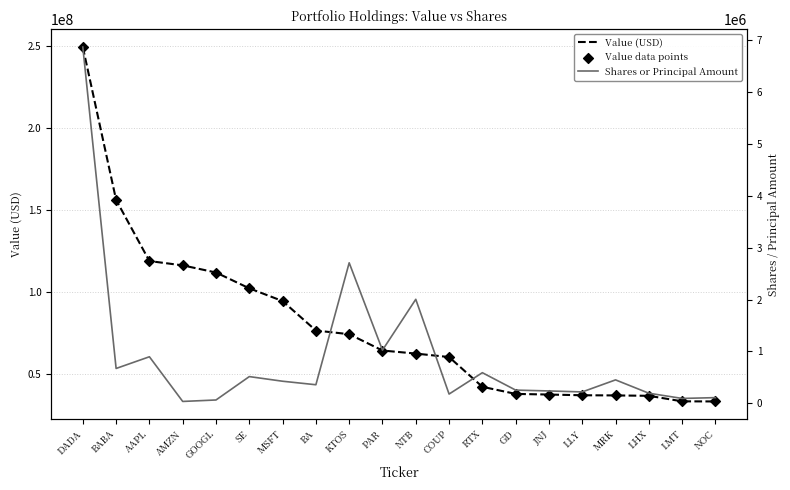

What is the total value across all series at LHX?

73566300